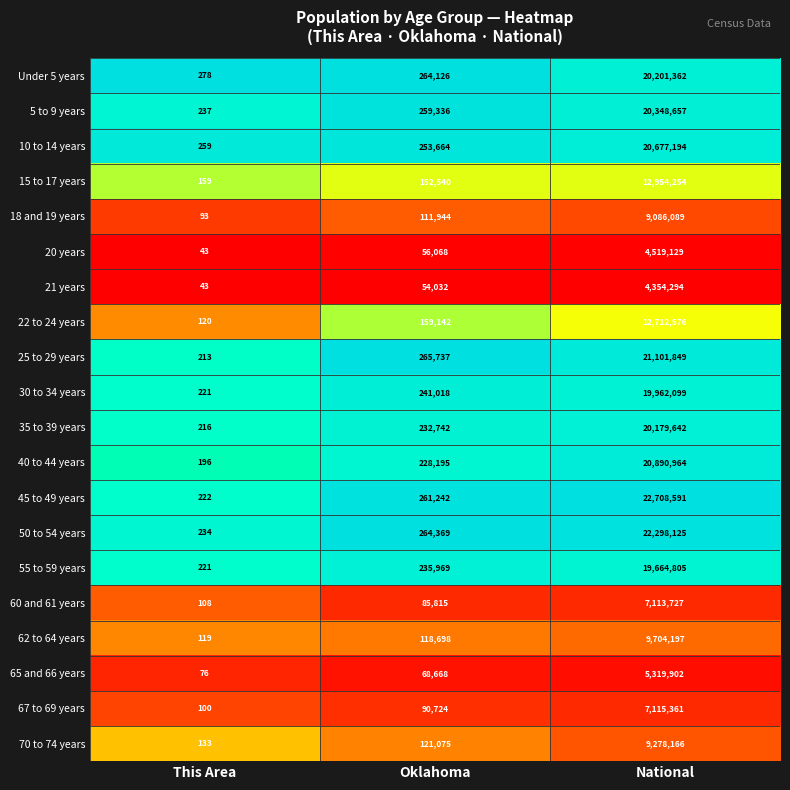

What is the average value of the 60 and 61 years series?

2399883